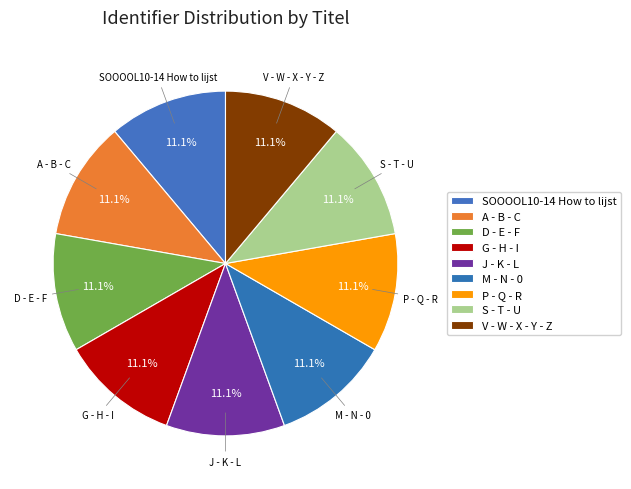

How many segments does this pie chart have?

9